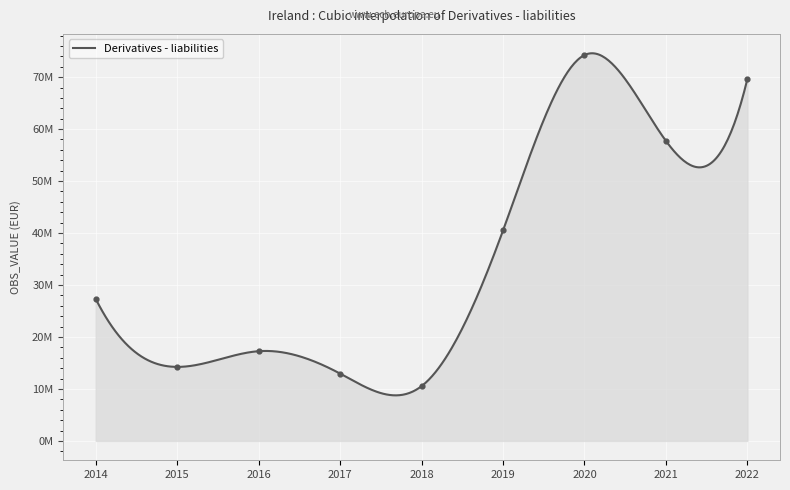

Between 2017 and 2022, which is larger?

2022